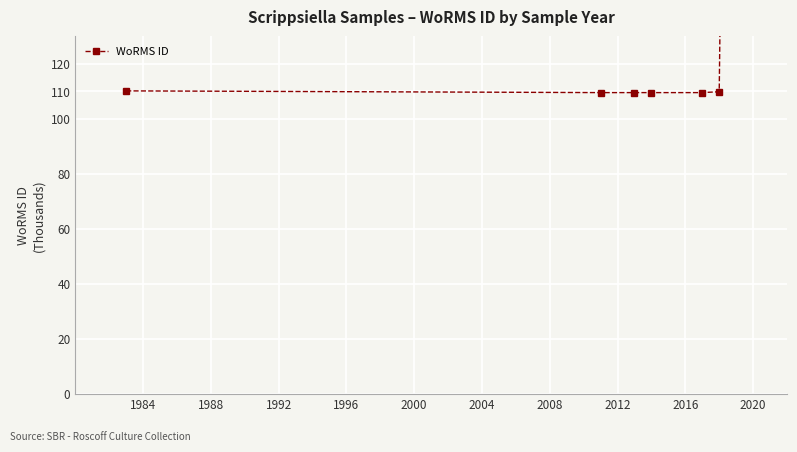

What is the difference between the maximum and minimum values?

513.9